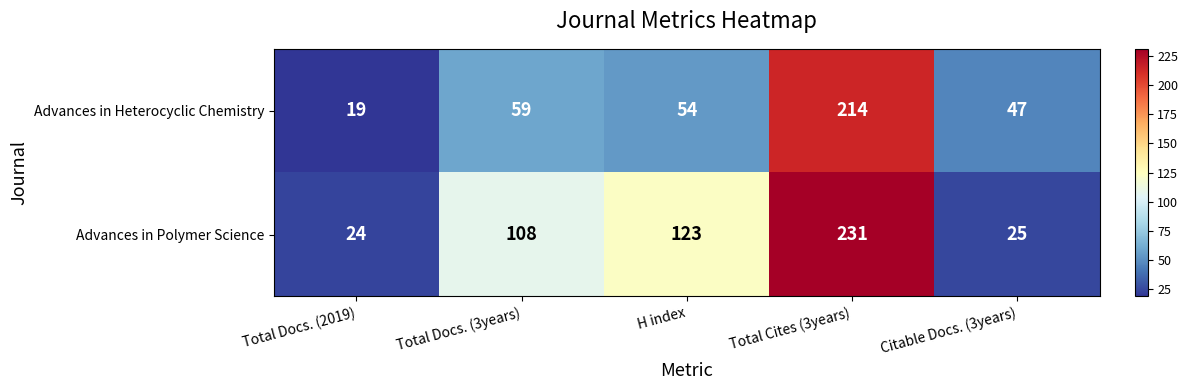

Rank the series by their average value, from highest to lowest.

Advances in Polymer Science, Advances in Heterocyclic Chemistry